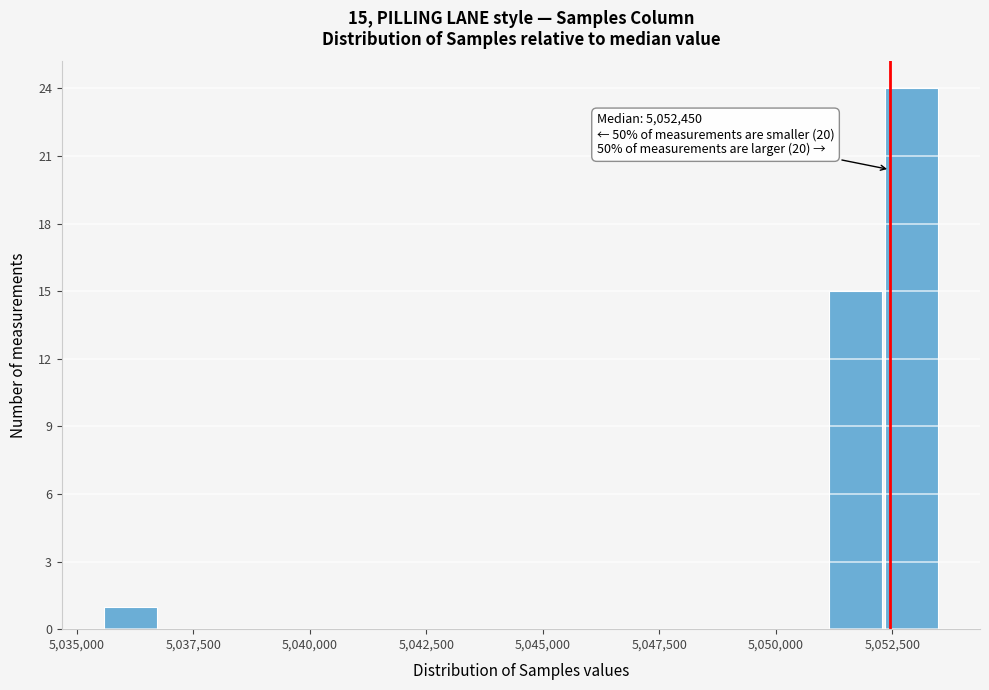

Read against the x-axis, roughly where is the centre of the tallest bar?

5053000